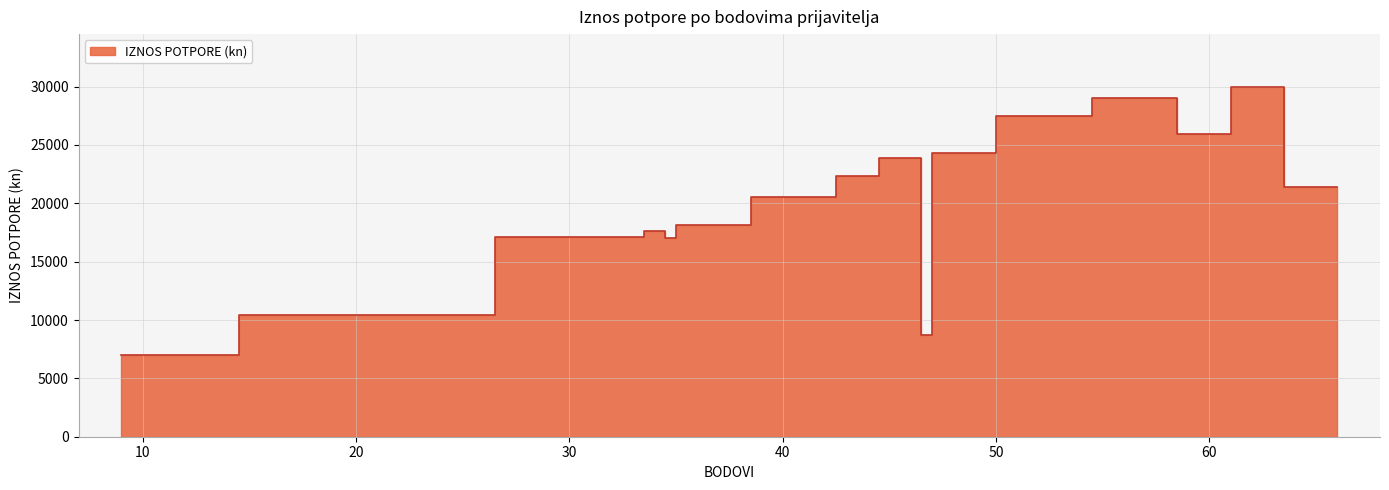

True or false: the data shows 13158 at Byte Lab Grupa d.o.o..

False